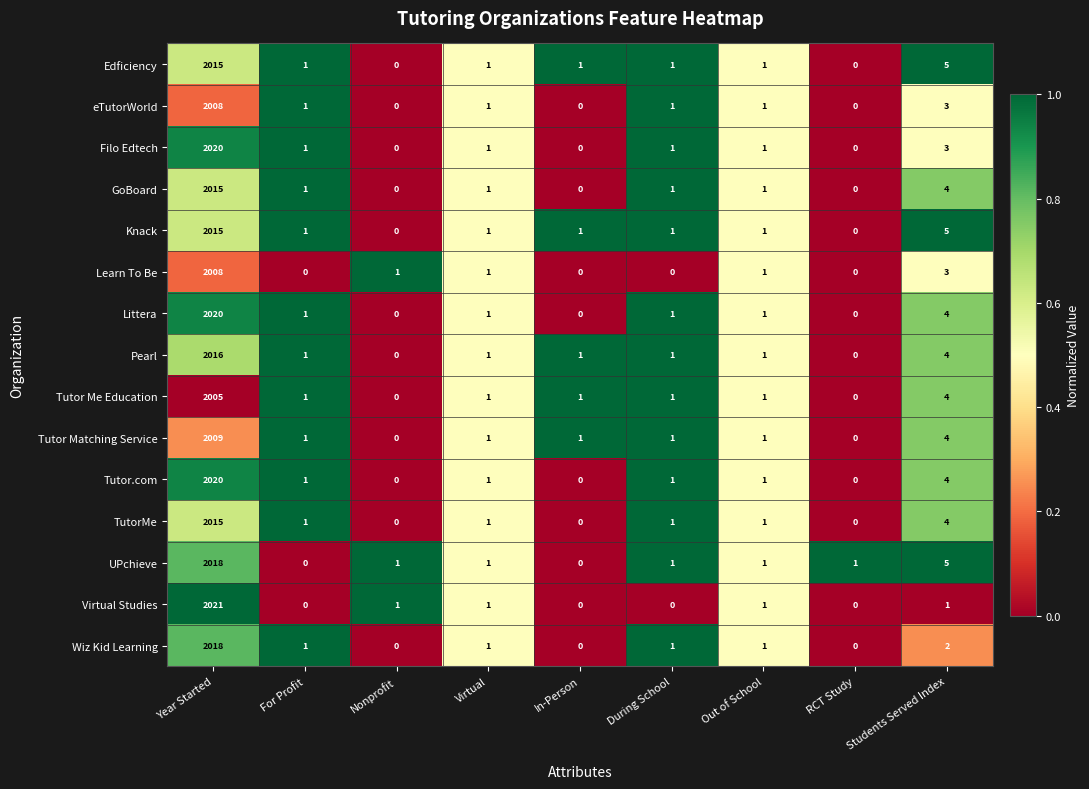

Is it true that eTutorWorld equals 2008 at Year Started?

True